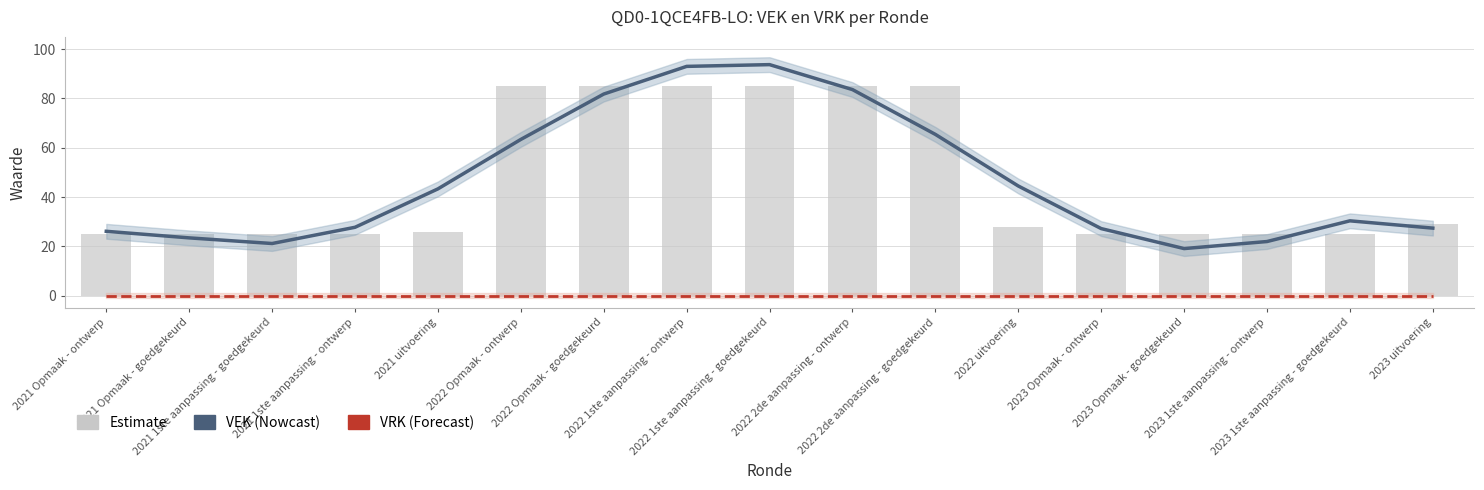

Reading left to right, transcribe all the data shown in this chart.

VEK: 2021 Opmaak - ontwerp=26.1	2021 Opmaak - goedgekeurd=23.4	2021 1ste aanpassing - goedgekeurd=21.1	2021 1ste aanpassing - ontwerp=27.7	2021 uitvoering=43.3	2022 Opmaak - ontwerp=63.4	2022 Opmaak - goedgekeurd=81.8	2022 1ste aanpassing - ontwerp=93.0	2022 1ste aanpassing - goedgekeurd=93.7	2022 2de aanpassing - ontwerp=83.6	2022 2de aanpassing - goedgekeurd=65.4	2022 uitvoering=44.5	2023 Opmaak - ontwerp=27.2	2023 Opmaak - goedgekeurd=19.1	2023 1ste aanpassing - ontwerp=21.9	2023 1ste aanpassing - goedgekeurd=30.3	2023 uitvoering=27.4
VRK: 2021 Opmaak - ontwerp=0.0	2021 Opmaak - goedgekeurd=0.0	2021 1ste aanpassing - goedgekeurd=0.0	2021 1ste aanpassing - ontwerp=0.0	2021 uitvoering=0.0	2022 Opmaak - ontwerp=0.0	2022 Opmaak - goedgekeurd=0.0	2022 1ste aanpassing - ontwerp=0.0	2022 1ste aanpassing - goedgekeurd=0.0	2022 2de aanpassing - ontwerp=0.0	2022 2de aanpassing - goedgekeurd=0.0	2022 uitvoering=0.0	2023 Opmaak - ontwerp=0.0	2023 Opmaak - goedgekeurd=0.0	2023 1ste aanpassing - ontwerp=0.0	2023 1ste aanpassing - goedgekeurd=0.0	2023 uitvoering=0.0